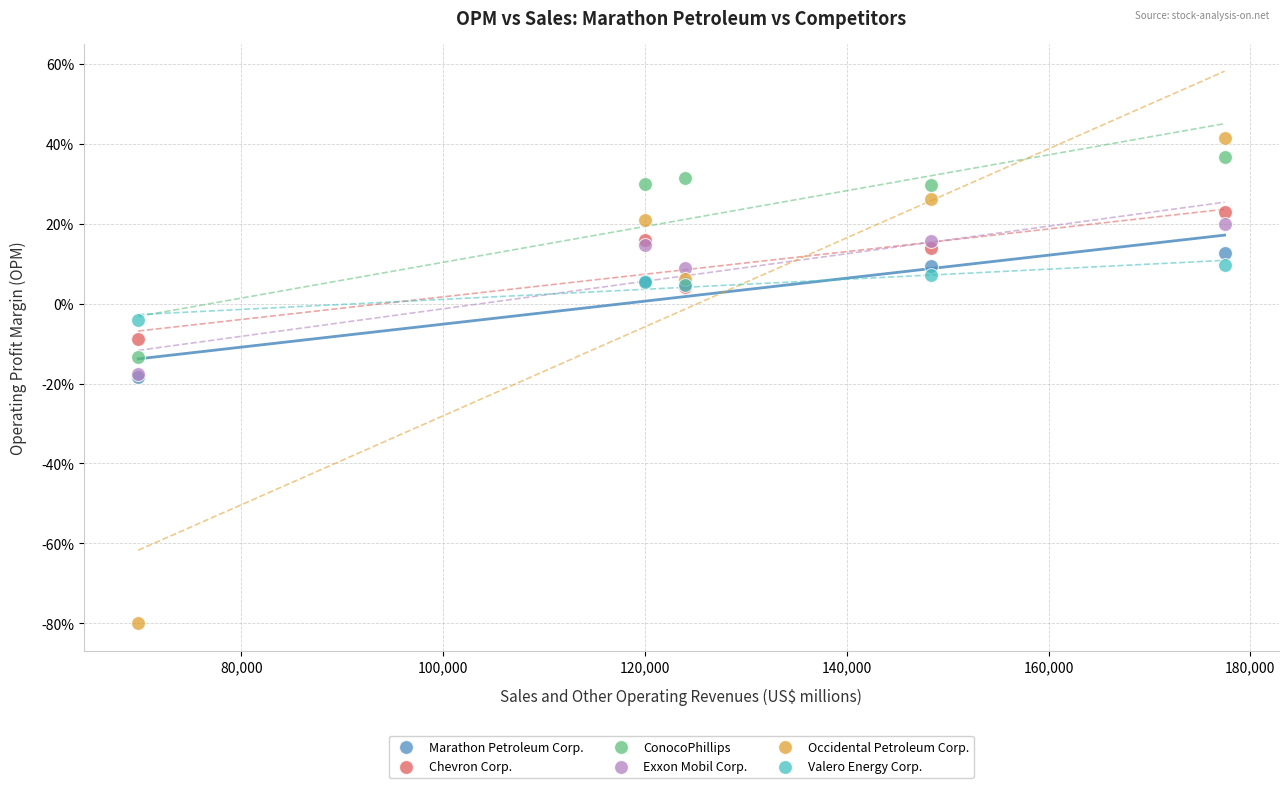

What are all the series names shown in the legend?

Marathon Petroleum Corp., Chevron Corp., ConocoPhillips, Exxon Mobil Corp., Occidental Petroleum Corp., Valero Energy Corp.